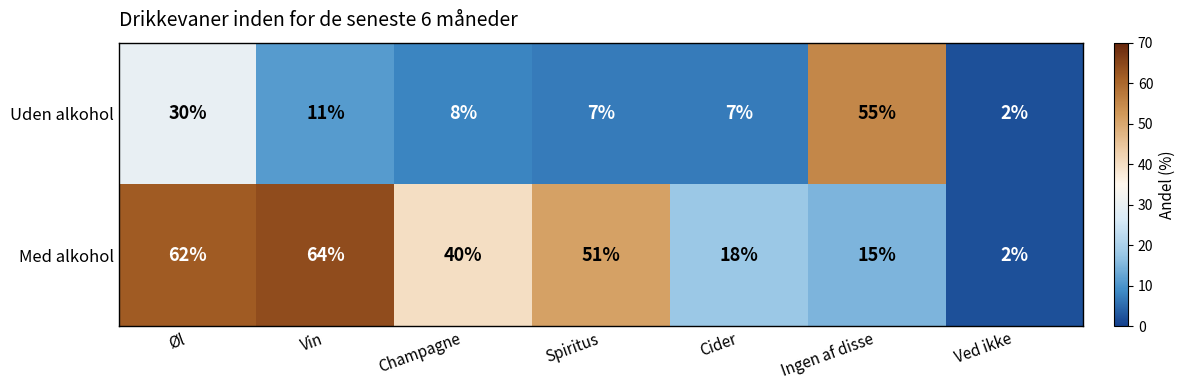

Which series has the widest spread of values?

Med alkohol